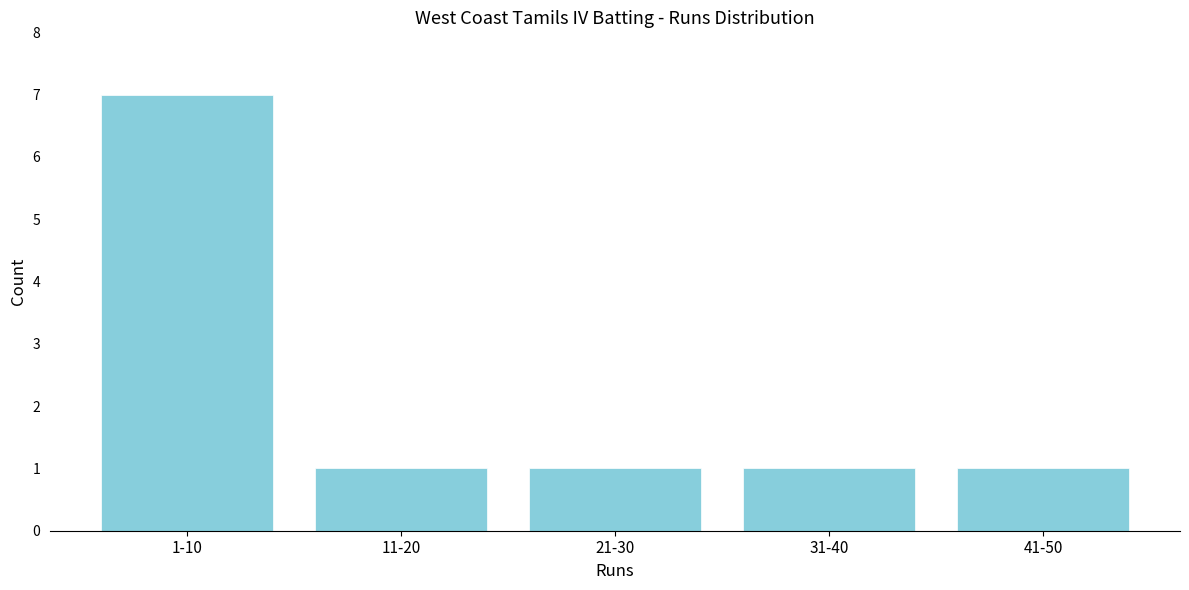

Reading right to left, transcribe all the data shown in this chart.

1	1	1	1	7